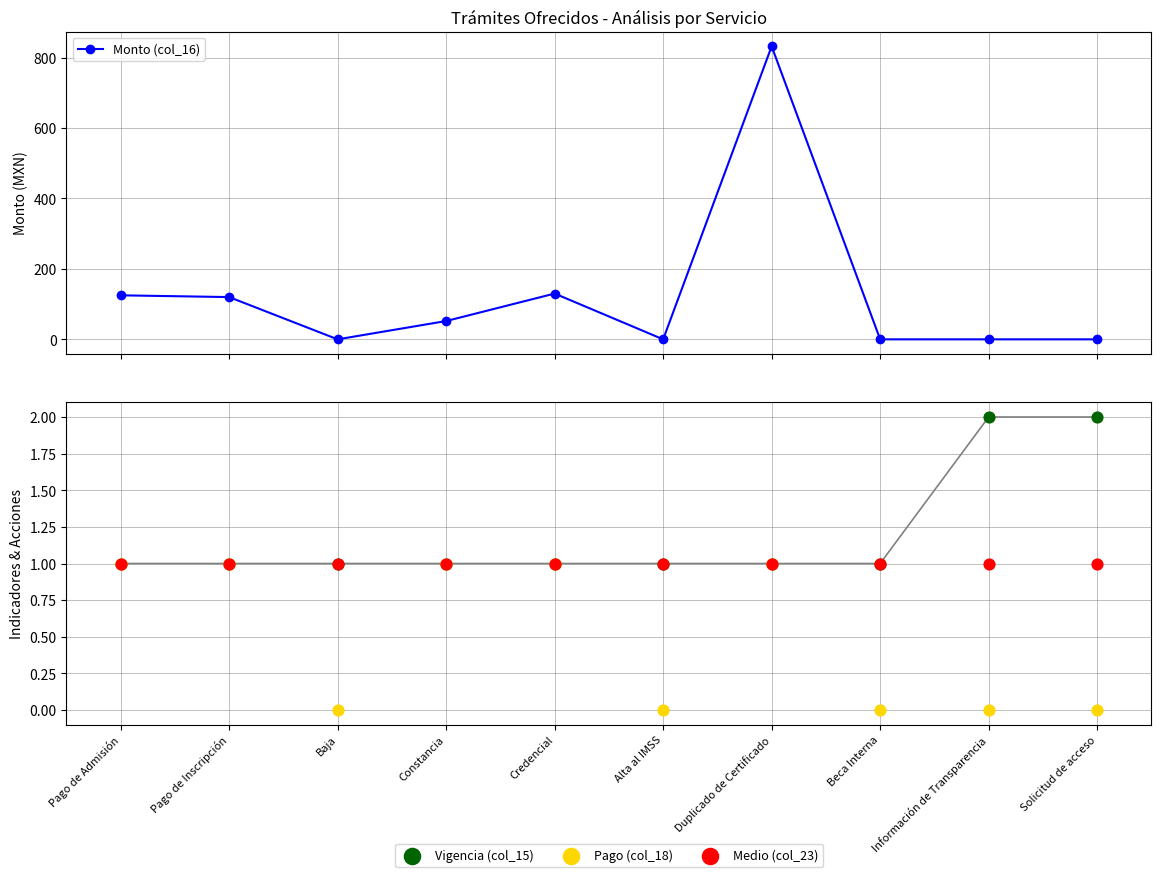

Which series contains the lowest Y value?

Monto (col_16)